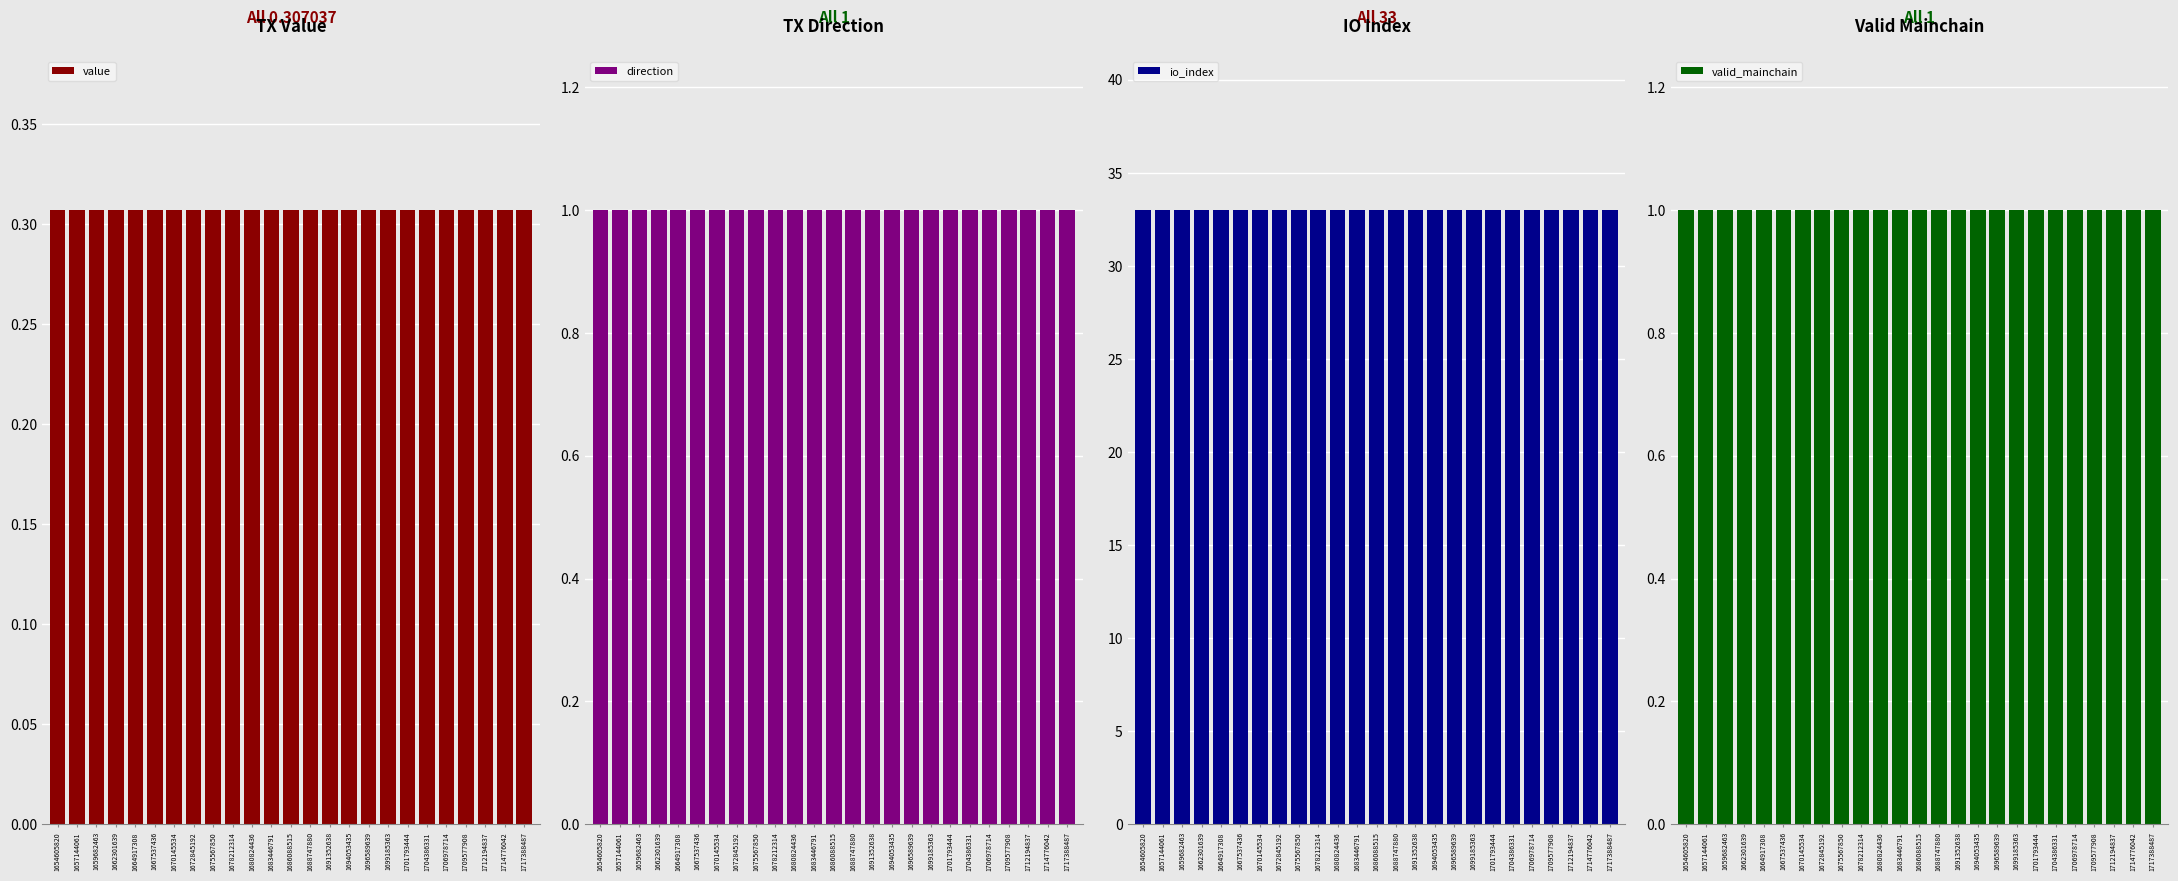

What is the average value of the io_index series?

33.0